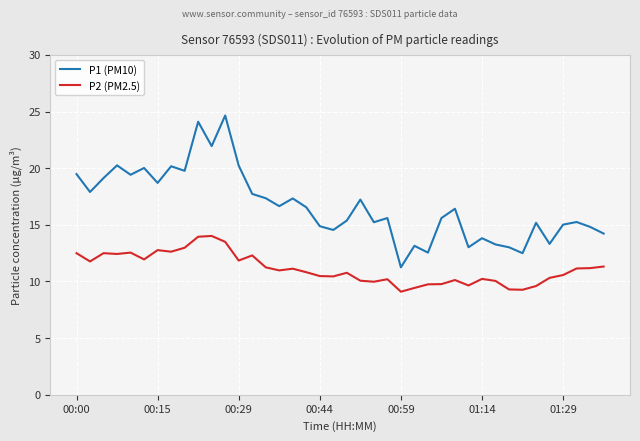

List the series in order of their peak value, lowest first.

P2 (PM2.5), P1 (PM10)